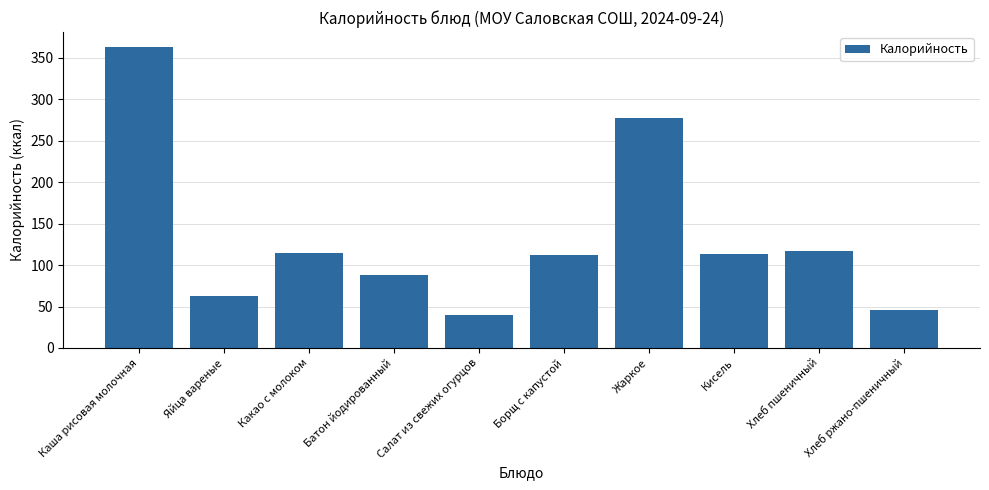

At which label is the value closest to 201?

Жаркое